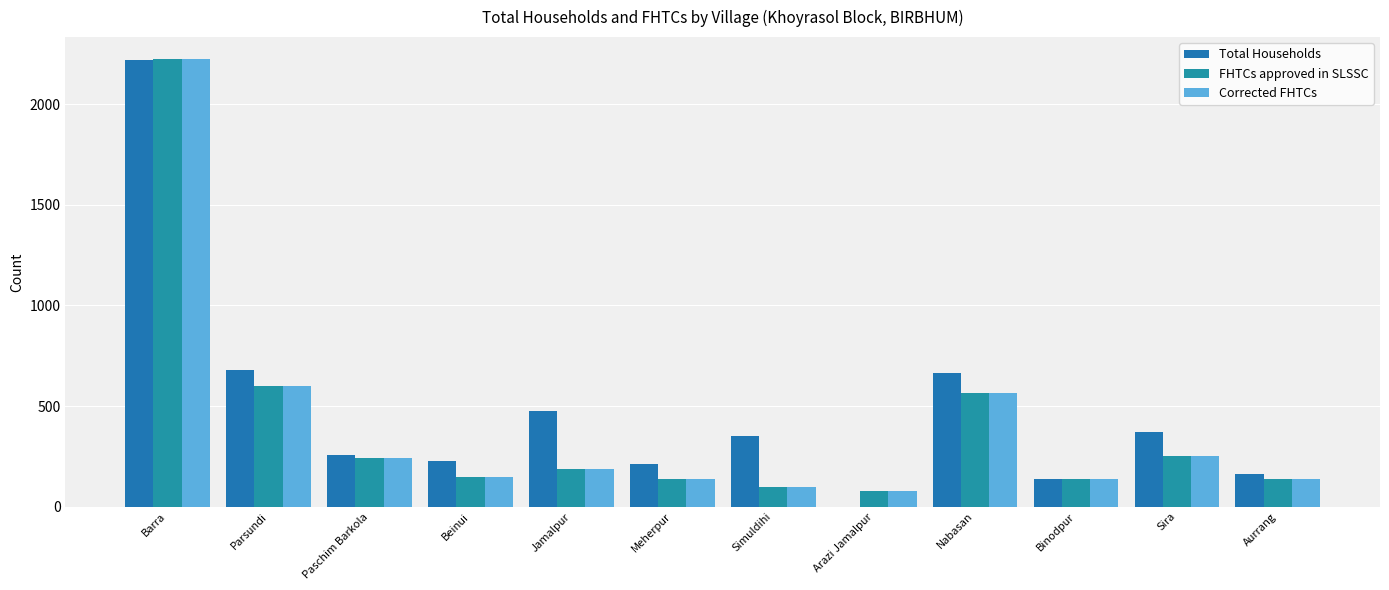

At which category is the sum across all series the highest?

Barra